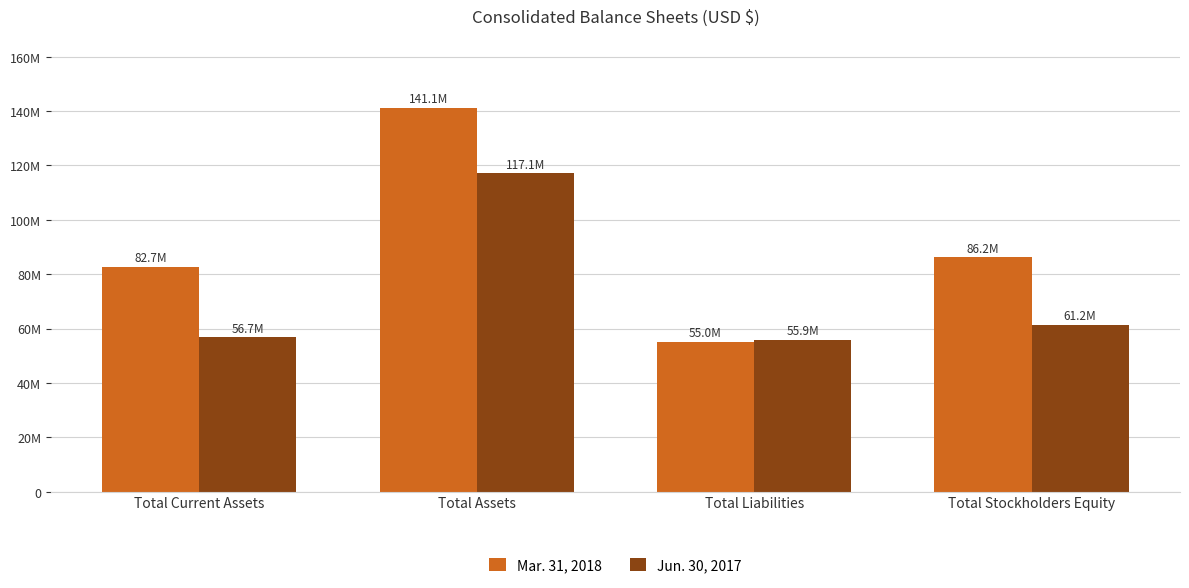

At which label is Mar. 31, 2018 closest to 98068517?

Total Stockholders Equity